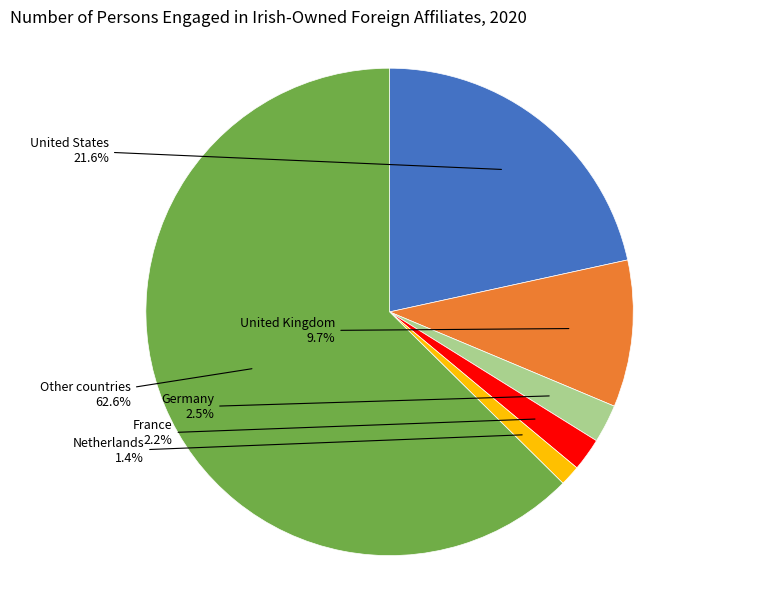

Does any single category account for the majority?

Yes